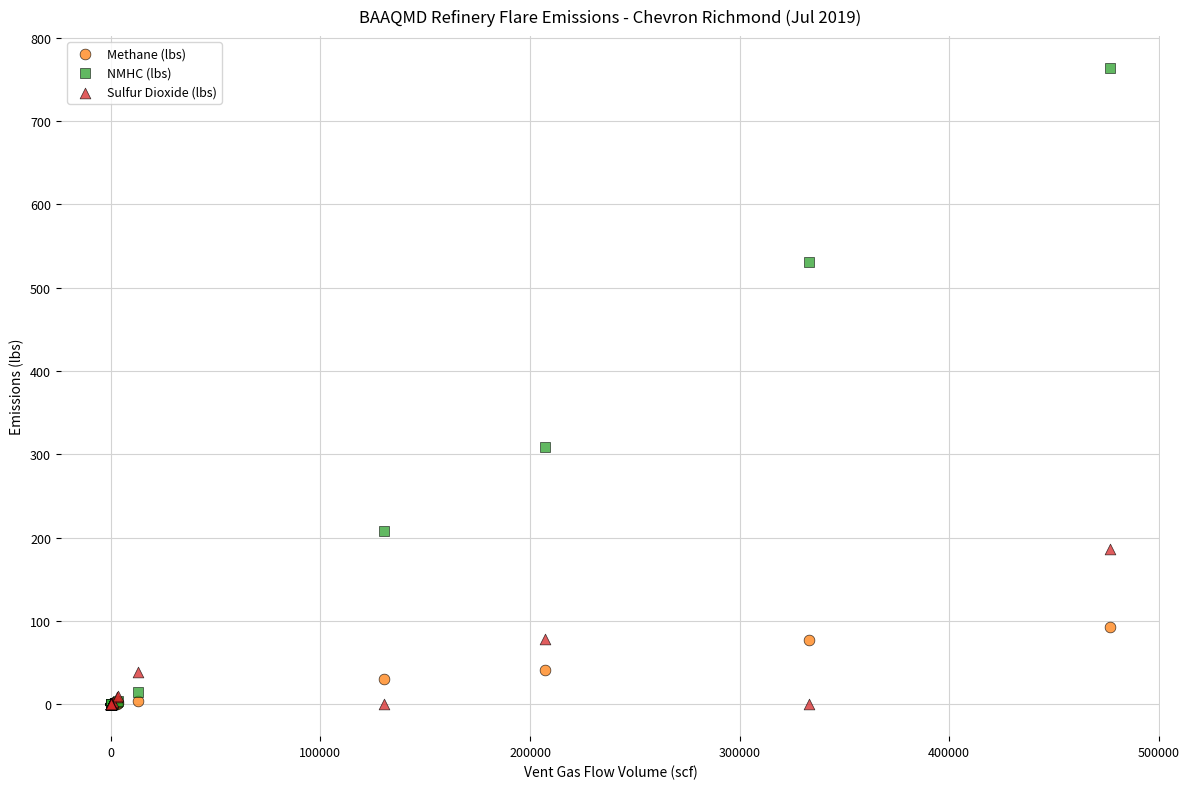

Which series contains the highest Y value?

NMHC (lbs)